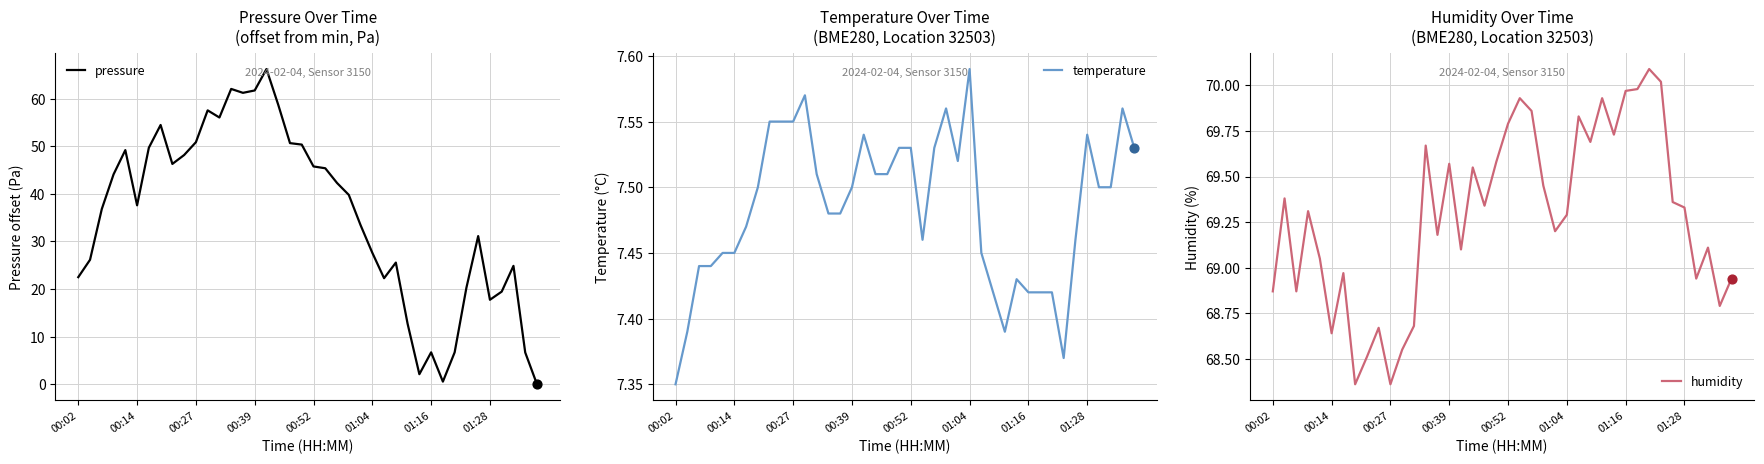

Which series has the largest Y range (max minus min)?

pressure